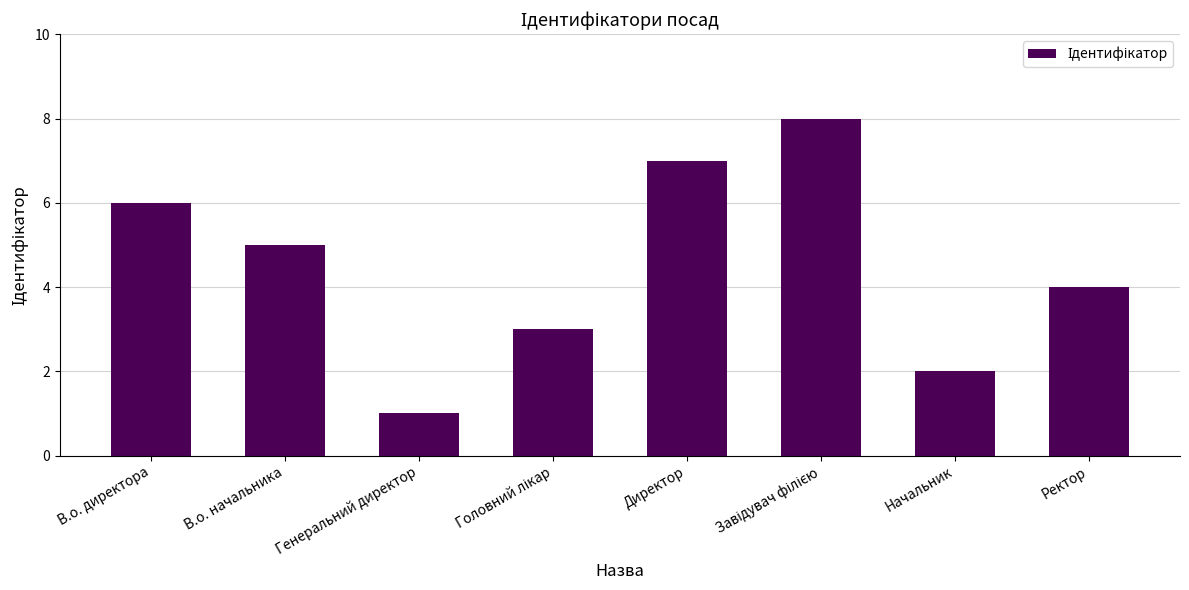

What is the value of the 7th bar from the left?

2